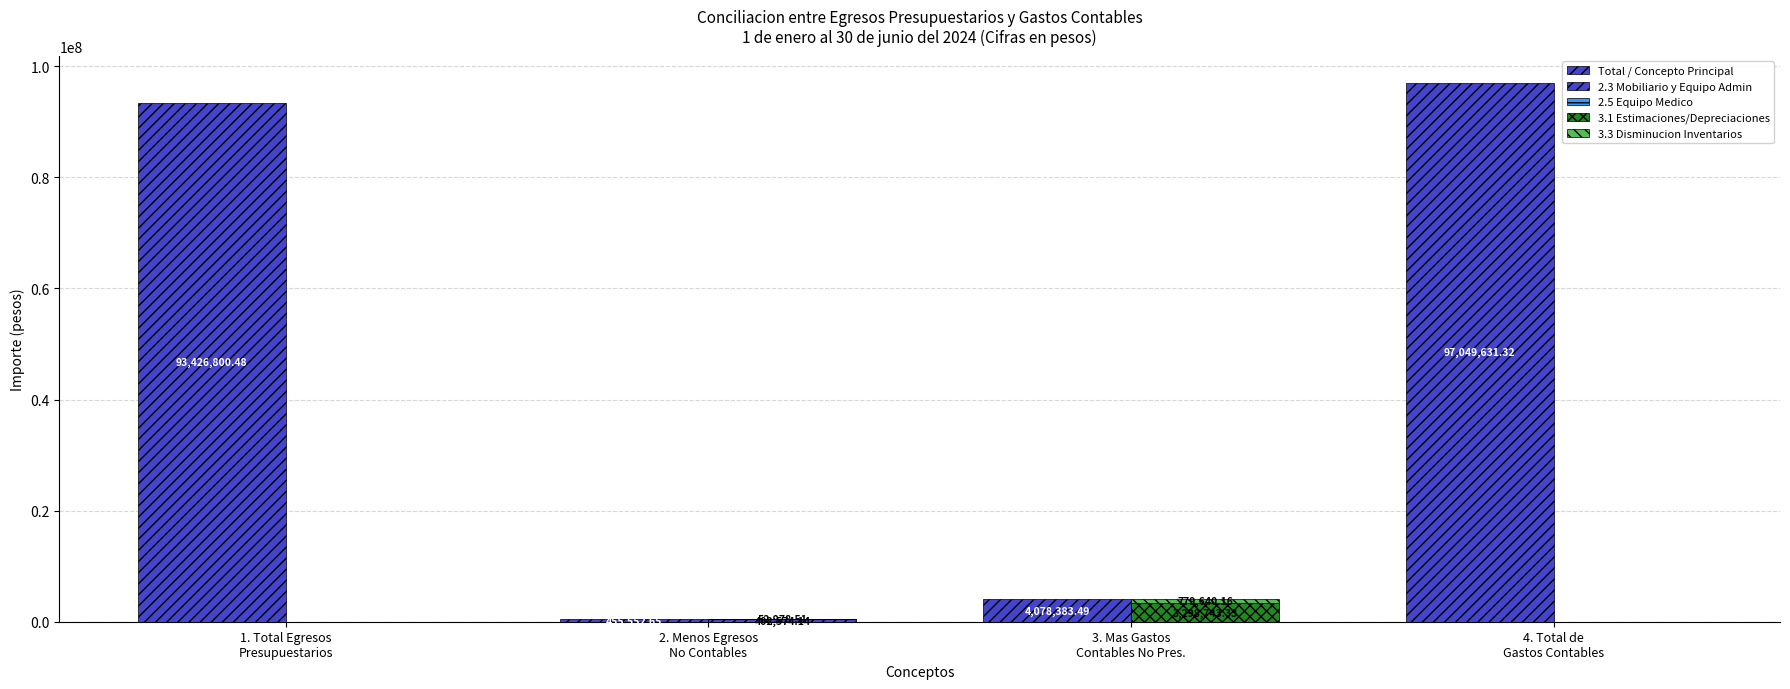

At which label is 2.5 Equipo Medico closest to 26489?

1. Total Egresos
Presupuestarios